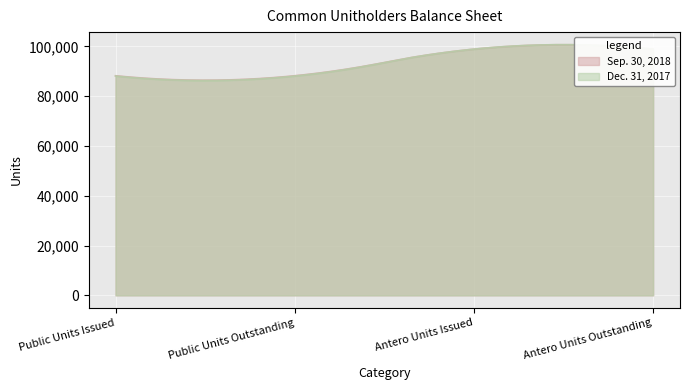

Reading right to left, what are all the values shown in this chart?

Sep. 30, 2018: Antero Units Outstanding=98870	Antero Units Issued=98870	Public Units Outstanding=88175	Public Units Issued=88175
Dec. 31, 2017: Antero Units Outstanding=98870	Antero Units Issued=98870	Public Units Outstanding=88059	Public Units Issued=88059